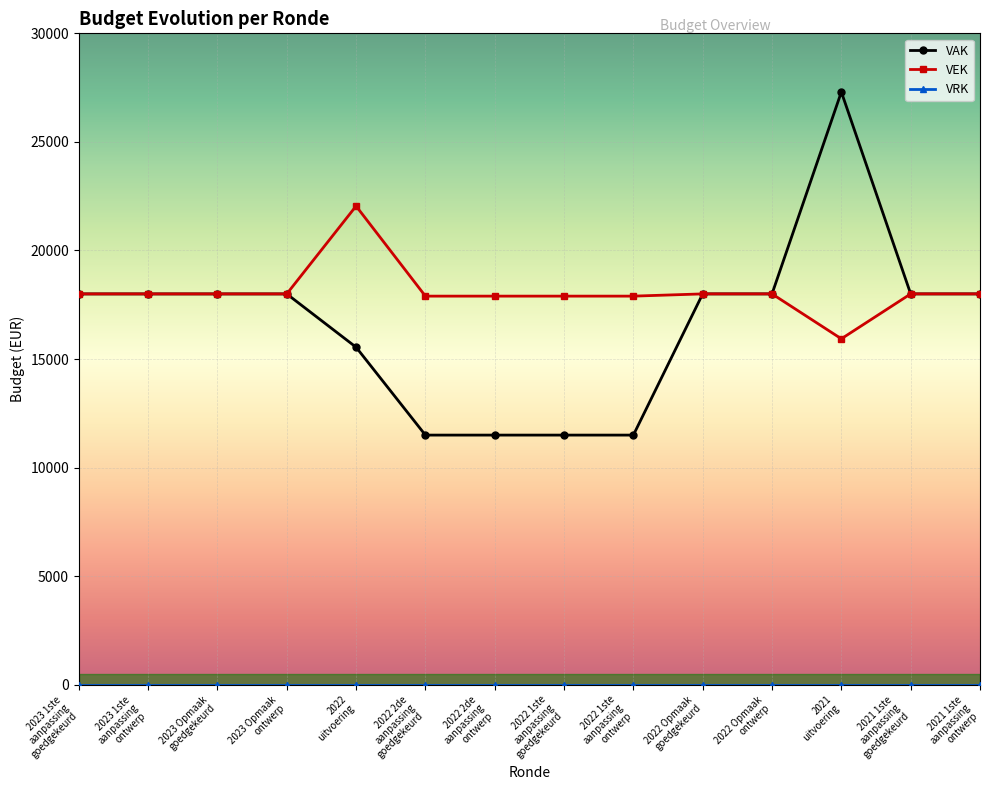

Which series has the widest spread of values?

VAK